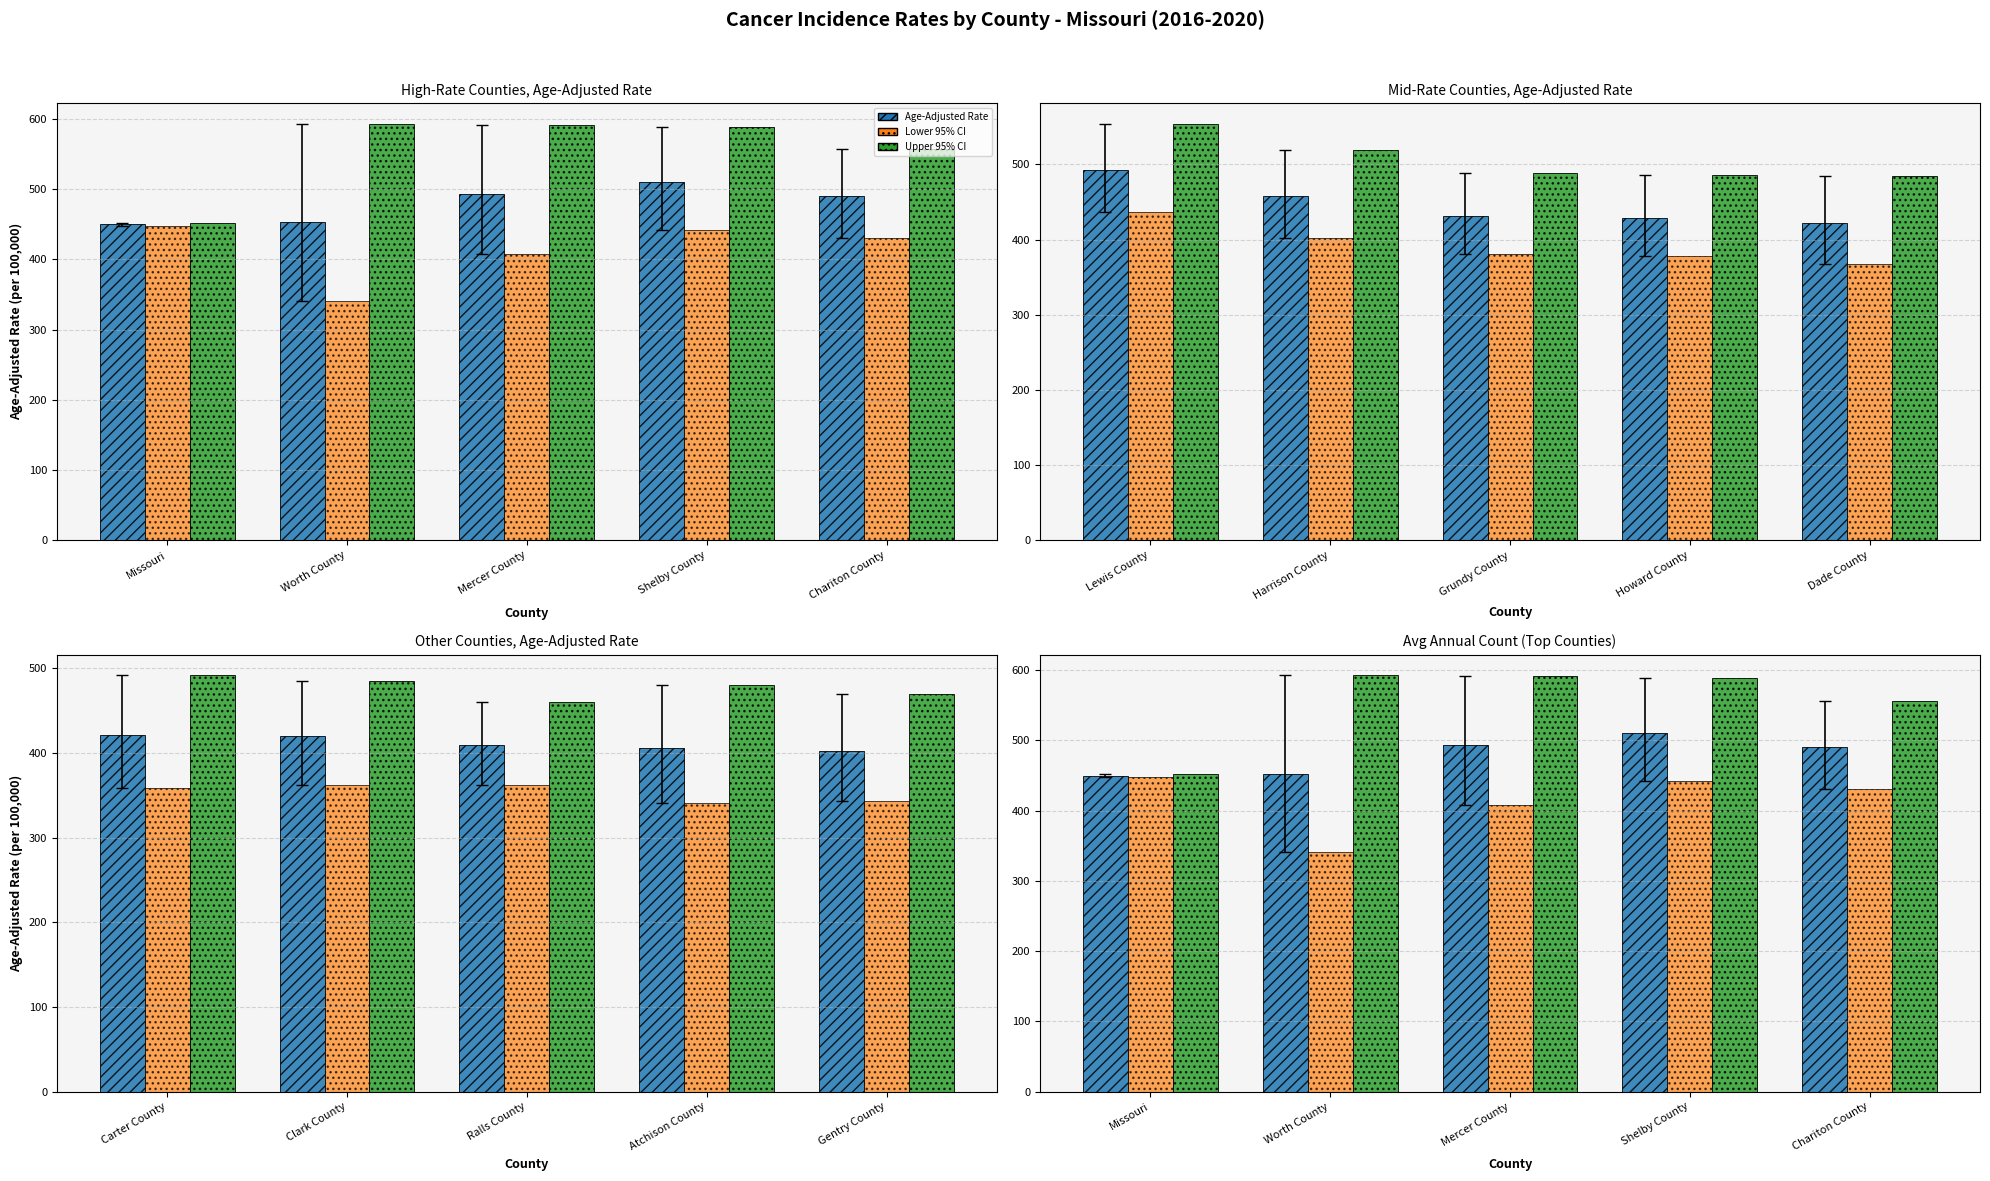

Which series has the widest spread of values?

Upper 95% CI